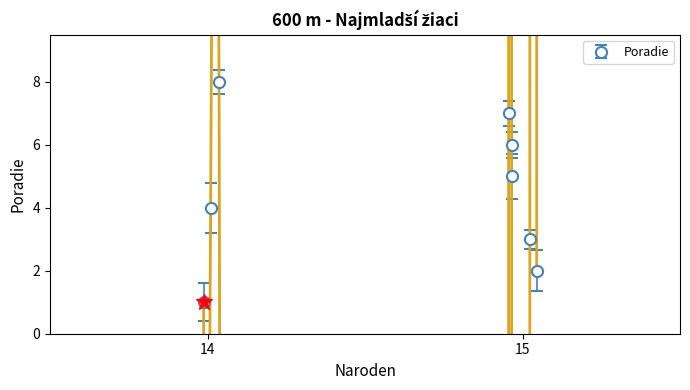

What is the highest value of the Poradie series?

8